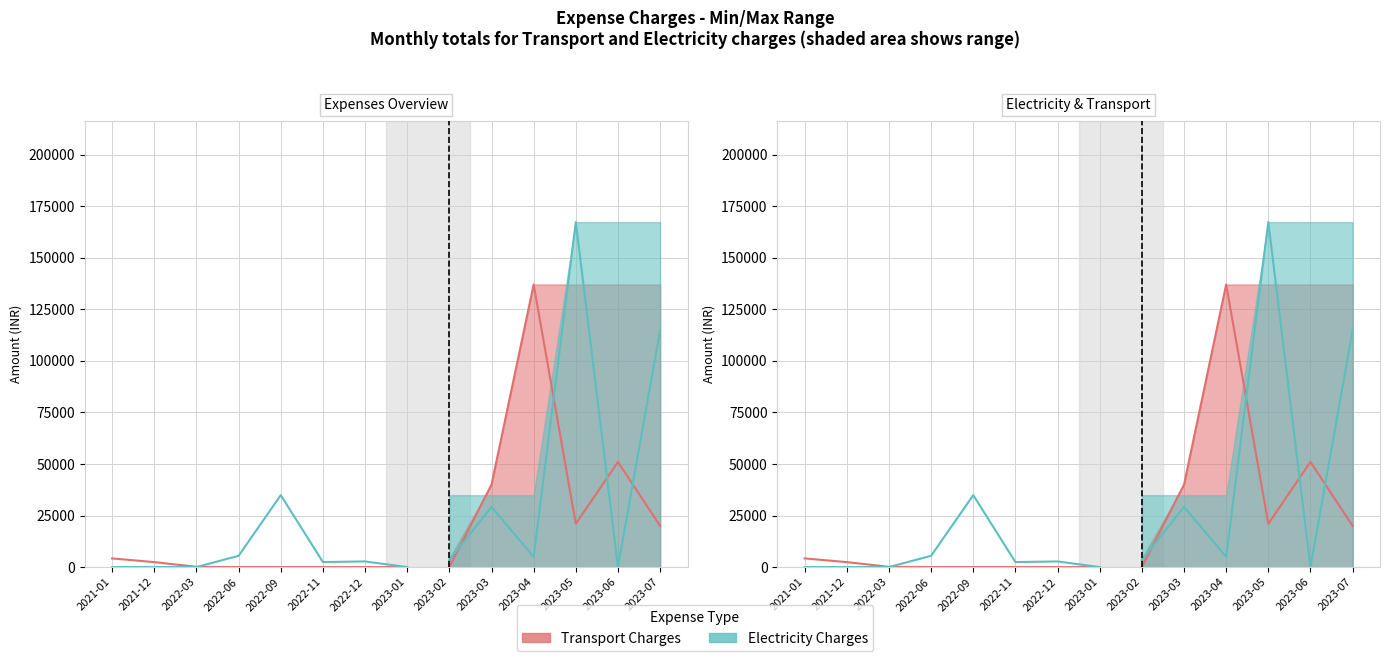

True or false: Electricity (actual) has more than 0 interior local peaks.

True